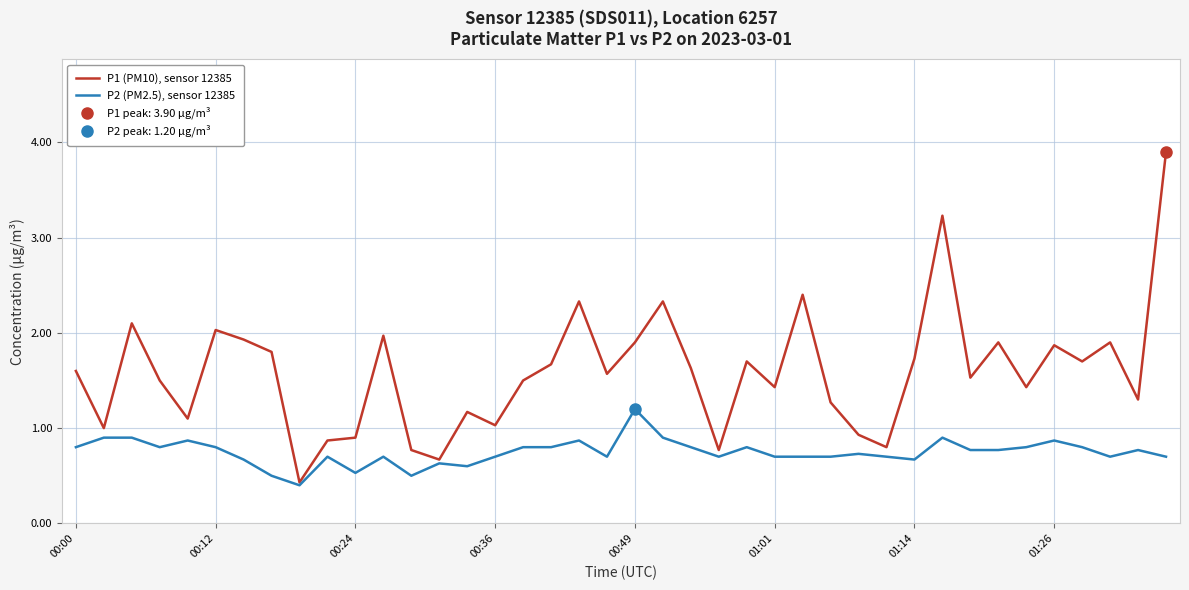

True or false: P2 (PM2.5), sensor 12385 has a value of 1.2 at 00:49.

True